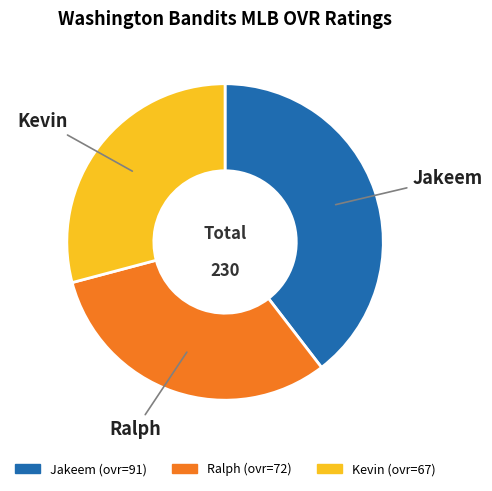

The Jakeem slice represents 47% of the pie. True or false?

False